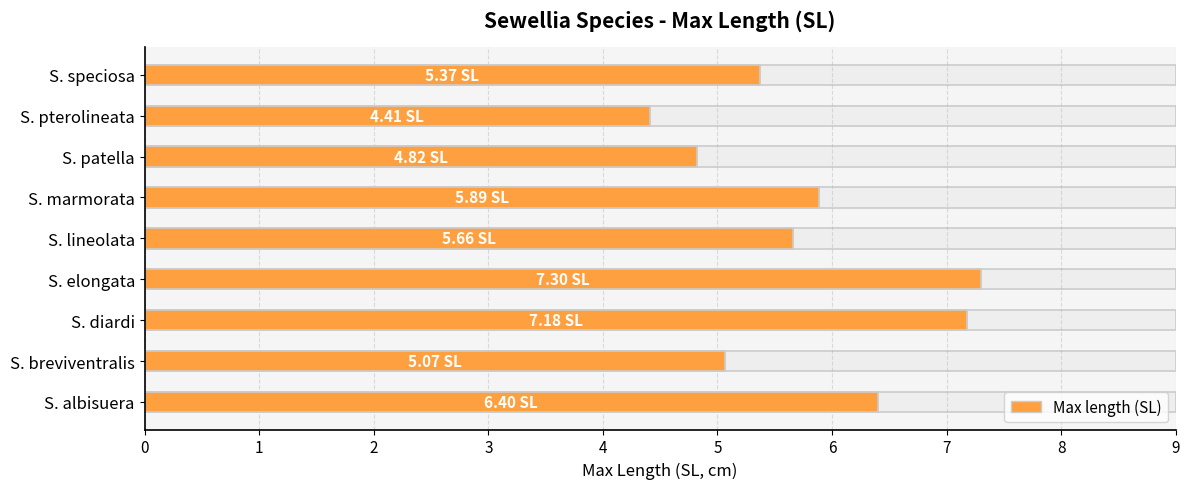

Read the value at S. albisuera.

6.4